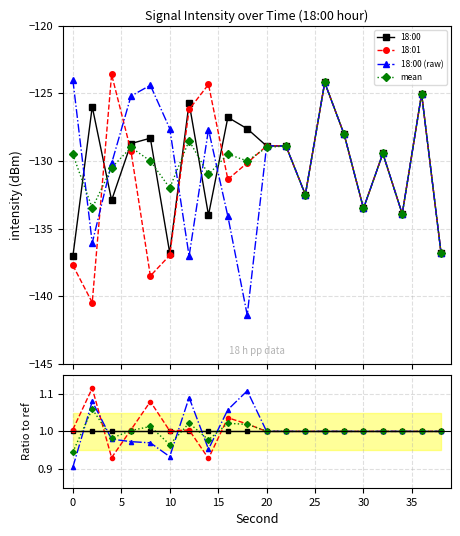

What is the value of the 18:00 point at the 6th from the left?

1.0